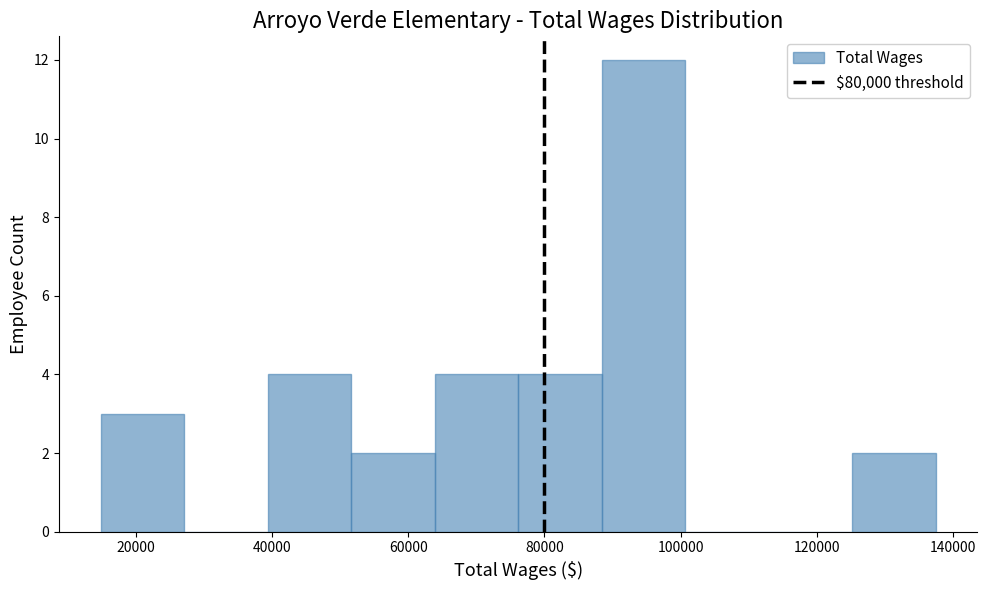

Reading left to right, list every bar in this chart as the range it spans on the x-axis followed by its height. Neither the bar edges nor the heights are printed on the chart, so give them approximately, as read against the axes.

14000 to 28000: 3
28000 to 40000: 0
40000 to 52000: 4
52000 to 64000: 2
64000 to 76000: 4
76000 to 88000: 4
88000 to 100000: 12
100000 to 112000: 0
112000 to 126000: 0
126000 to 138000: 2